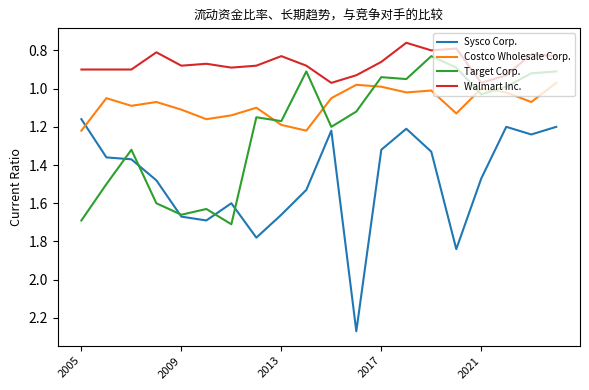

Which series has the widest spread of values?

Sysco Corp.